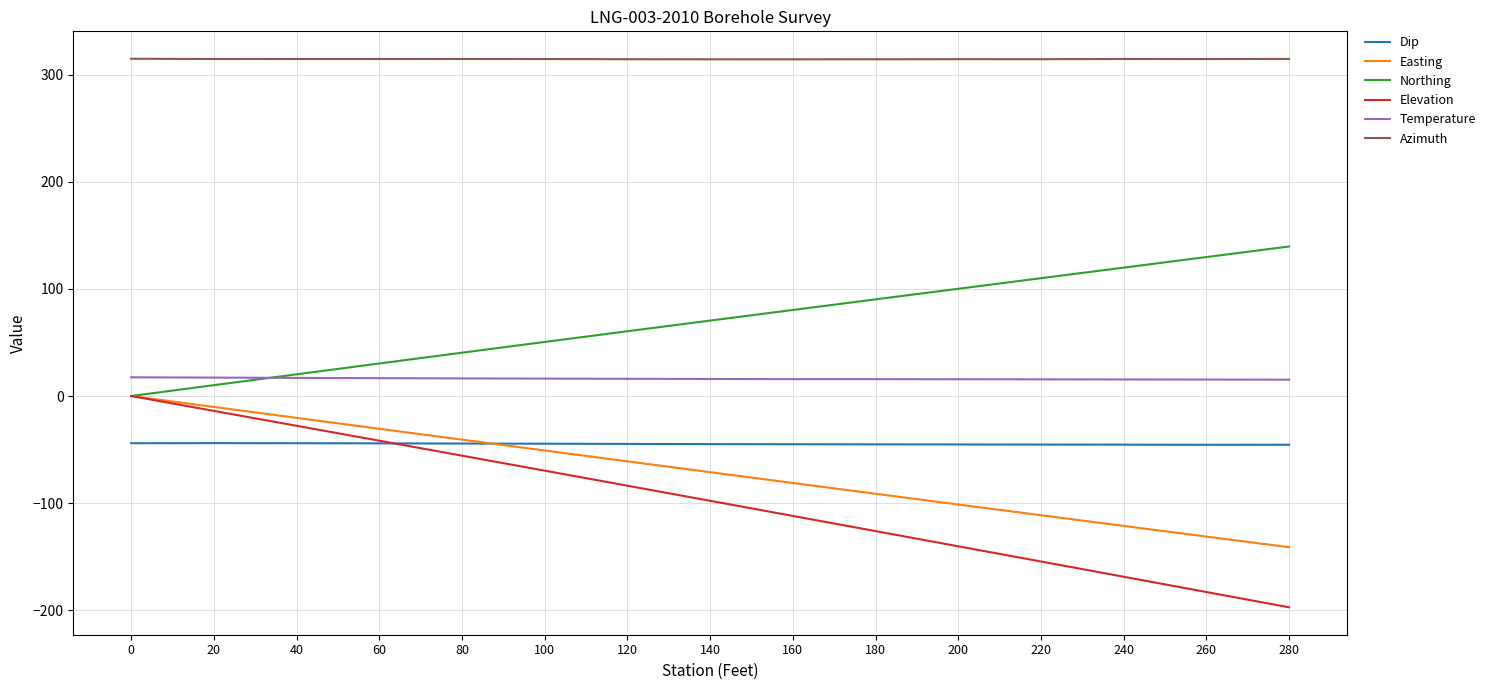

Does the chart display data point markers on the line(s)?

No